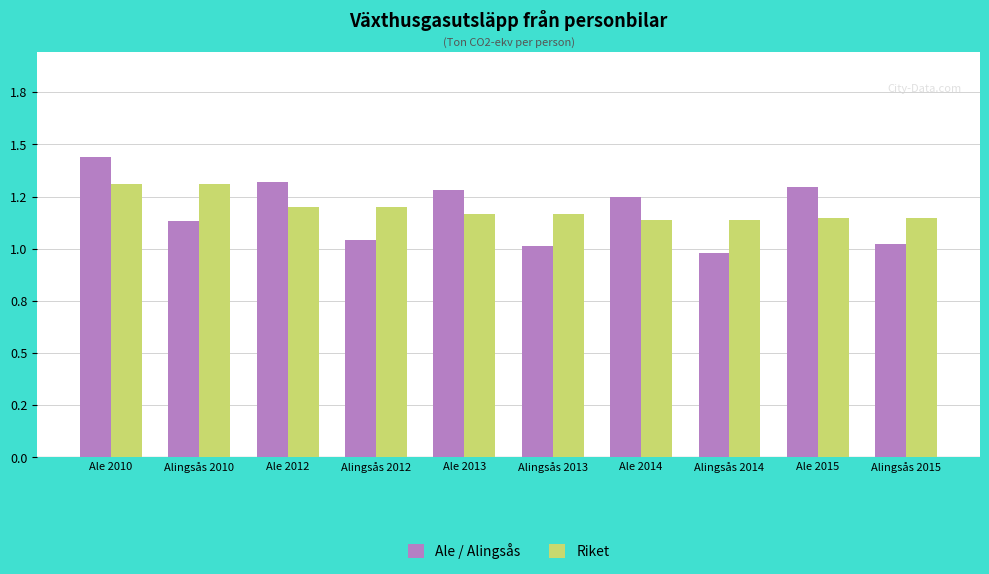

What are all the series names shown in the legend?

Ale / Alingsås, Riket